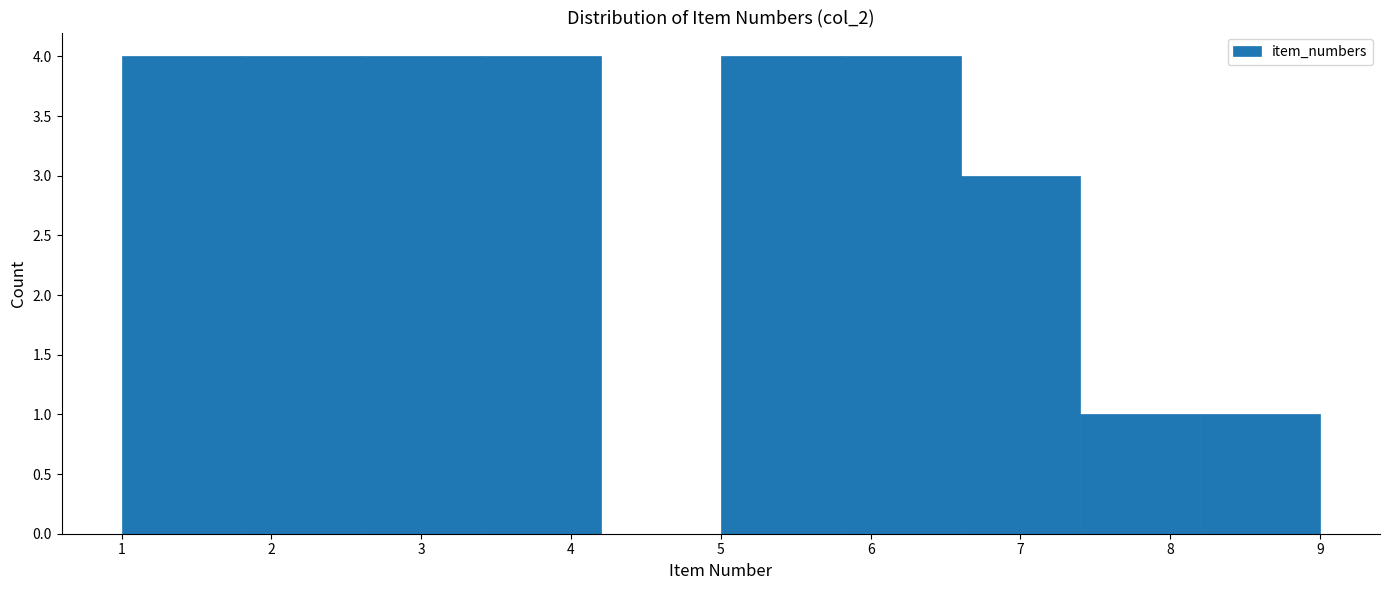

How tall is the bar that spans 1.0 to 1.8 on the x-axis? The values are not printed on the chart, so give them approximately, as read against the axis.

4